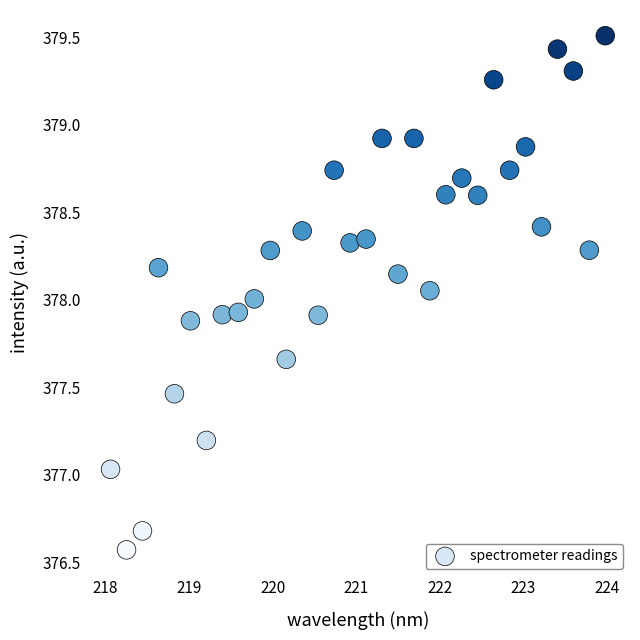

What is the range of Y values (max minus min)?

2.9